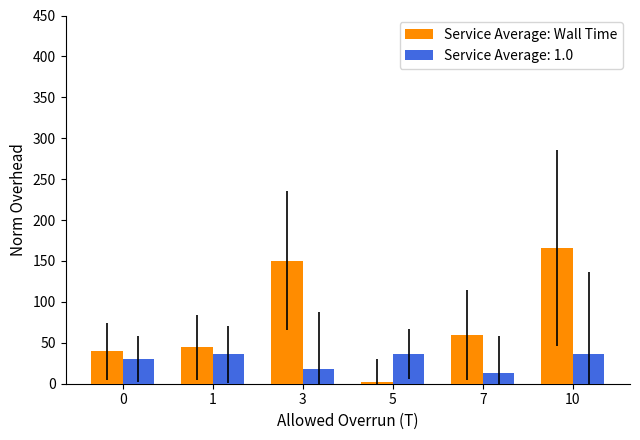

True or false: Service Average: Wall Time has a value of 165.9 at 10.

True